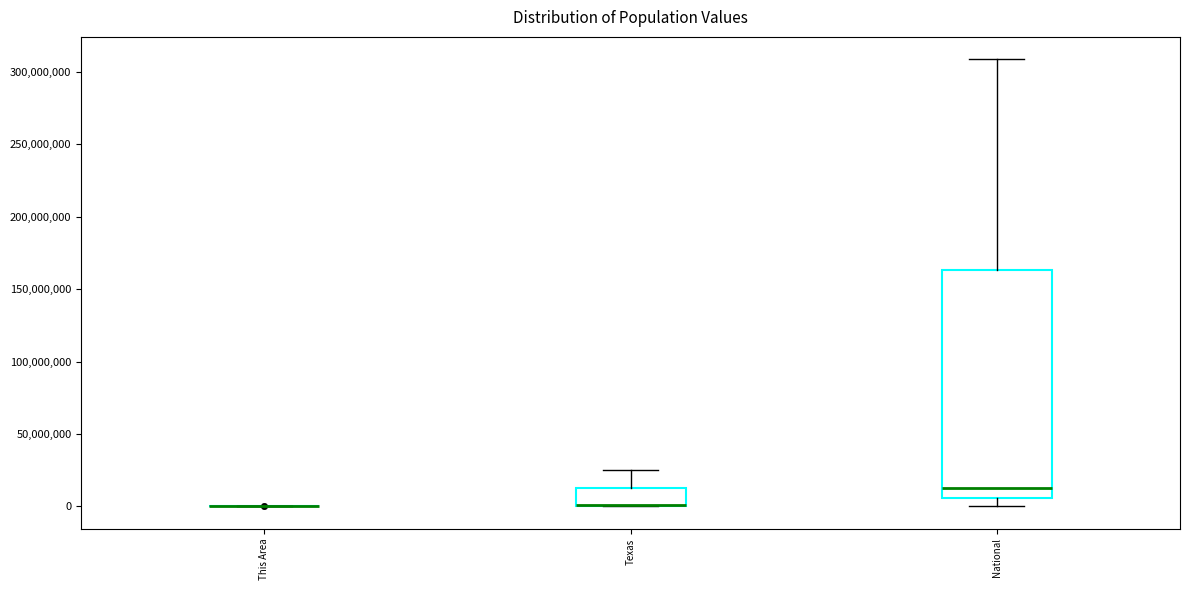

Reading left to right, read every box against the y-axis: the position of its median line, the range the box covers, and the ends of its whiskers. The values are not printed on the chart, so give them approximately, as read against the axis.

This Area: box collapsed to a line at 0, whiskers 0 to 0
Texas: median 0 (drawn on the box's lower edge), box 0 to 10000000, whiskers 0 to 25000000
National: median 15000000, box 5000000 to 165000000, whiskers 0 to 310000000